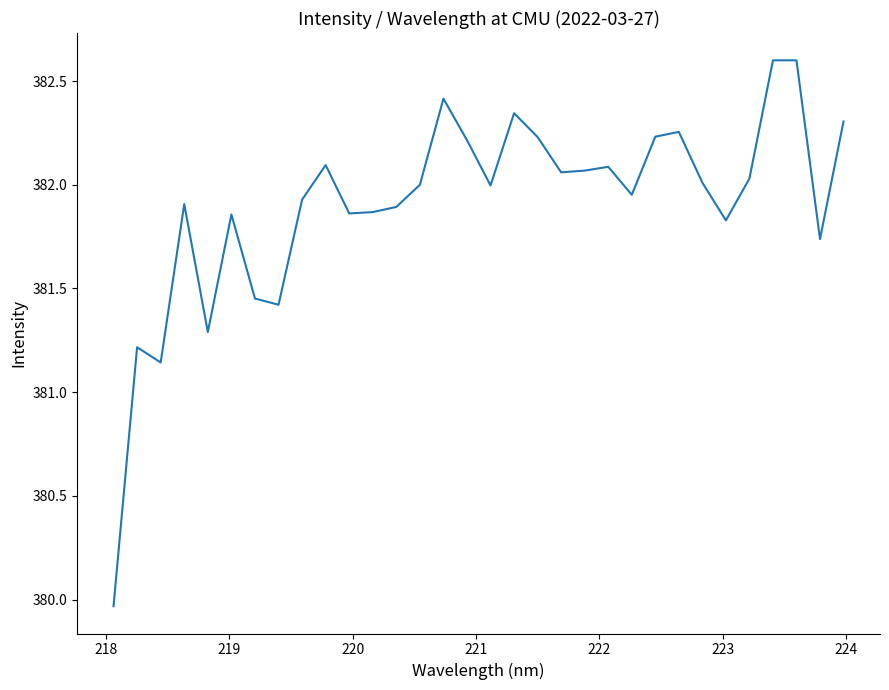

What is the difference between the maximum and minimum values?

2.6